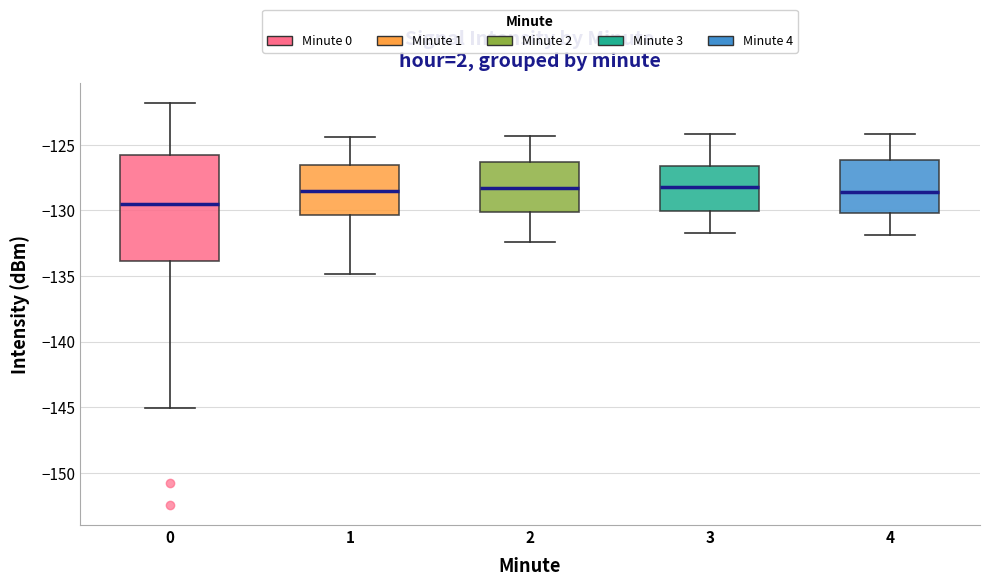

Reading left to right, read every box against the y-axis: the position of its median line, the range the box covers, and the ends of its whiskers. The values are not printed on the chart, so give them approximately, as read against the axis.

0: median -129.5, box -134.0 to -126.0, whiskers -145.0 to -122.0
1: median -128.5, box -130.5 to -126.5, whiskers -135.0 to -124.5
2: median -128.5, box -130.0 to -126.5, whiskers -132.5 to -124.5
3: median -128.0, box -130.0 to -126.5, whiskers -131.5 to -124.0
4: median -128.5, box -130.0 to -126.0, whiskers -132.0 to -124.0